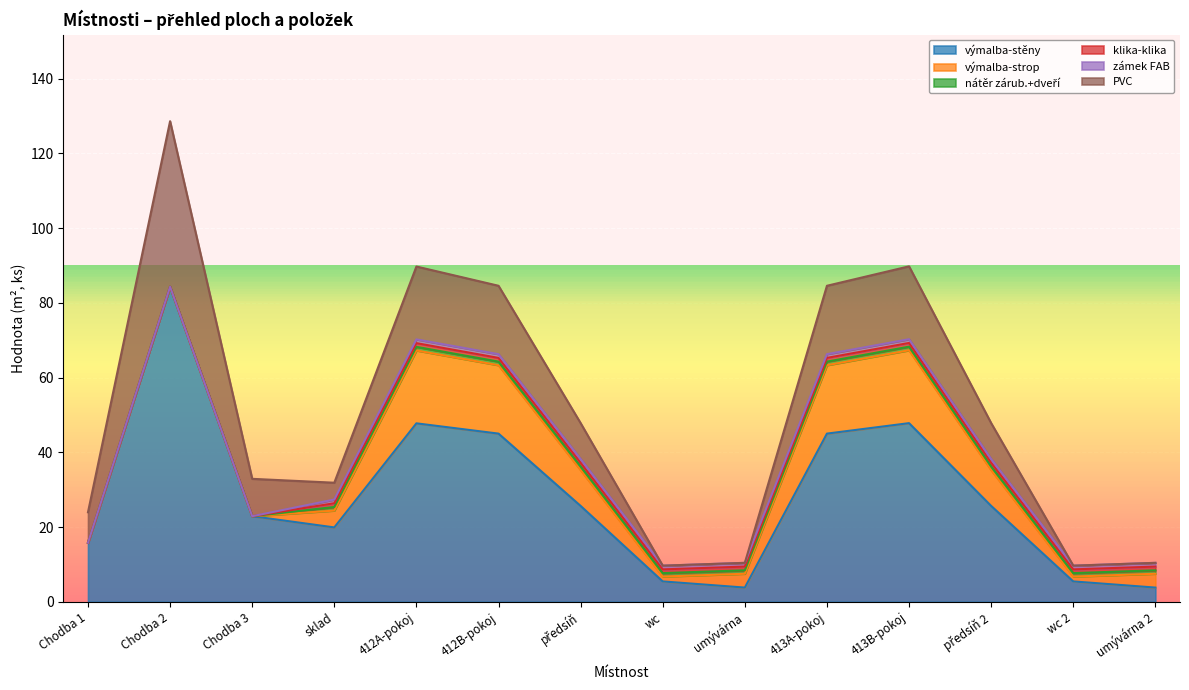

Reading right to left, extract all data points from this chart.

výmalba-stěny: 3.8	5.5	25.6	47.8	45.0	3.8	5.5	25.6	45.0	47.8	19.9	22.9	84.3	15.8
výmalba-strop: 3.7	1.3	9.6	19.5	18.3	3.7	1.3	9.6	18.3	19.5	4.5	0.0	0.0	0.0
nátěr zárub.+dveří: 0.9	0.9	1.0	1.0	1.0	0.9	0.9	1.0	1.0	1.0	1.0	0.0	0.0	0.0
klika-klika: 1.0	1.0	1.0	1.0	1.0	1.0	1.0	1.0	1.0	1.0	1.0	0.0	0.0	0.0
zámek FAB: 1.0	1.0	1.0	1.0	1.0	1.0	1.0	1.0	1.0	1.0	1.0	0.0	0.0	0.0
PVC: 0.0	0.0	9.6	19.5	18.3	0.0	0.0	9.6	18.3	19.5	4.5	10.0	44.3	8.2